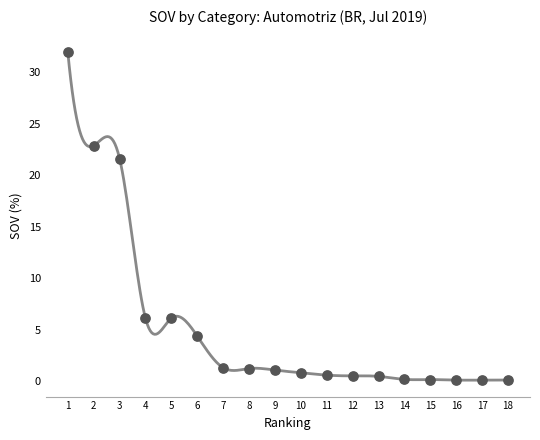

What is the range of X values (max minus min)?

17.0